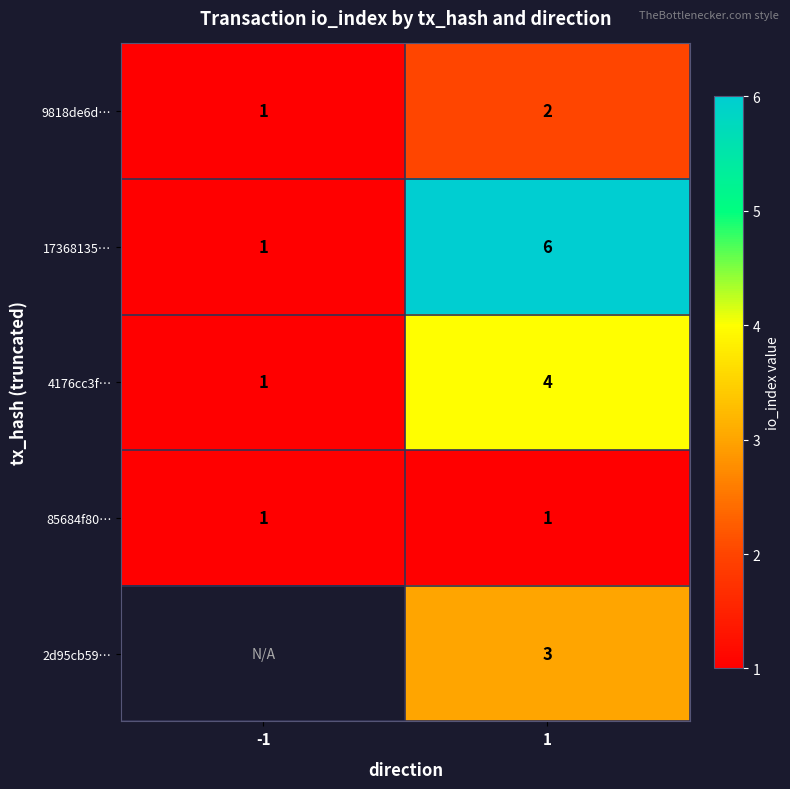

Rank the series at 1 from highest to lowest value.

17368135…, 4176cc3f…, 2d95cb59…, 9818de6d…, 85684f80…